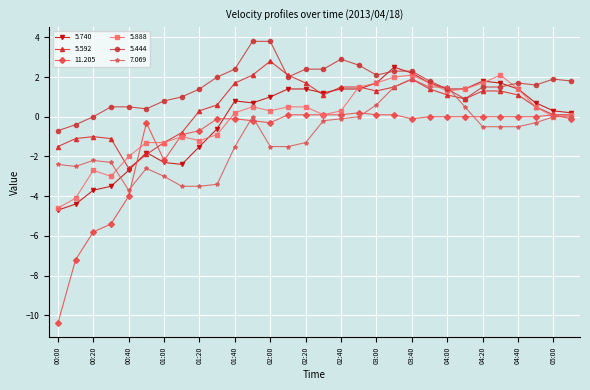

What is the maximum value for 7.069?

1.9